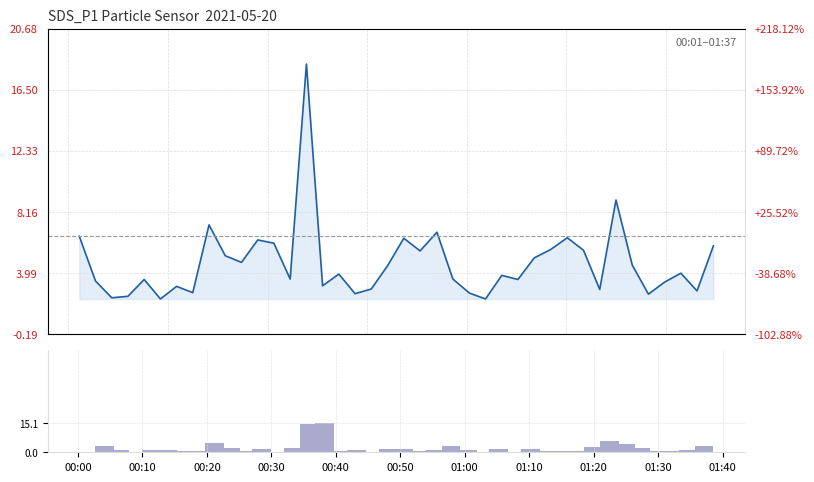

Which category has the lowest value across all series?

00:00